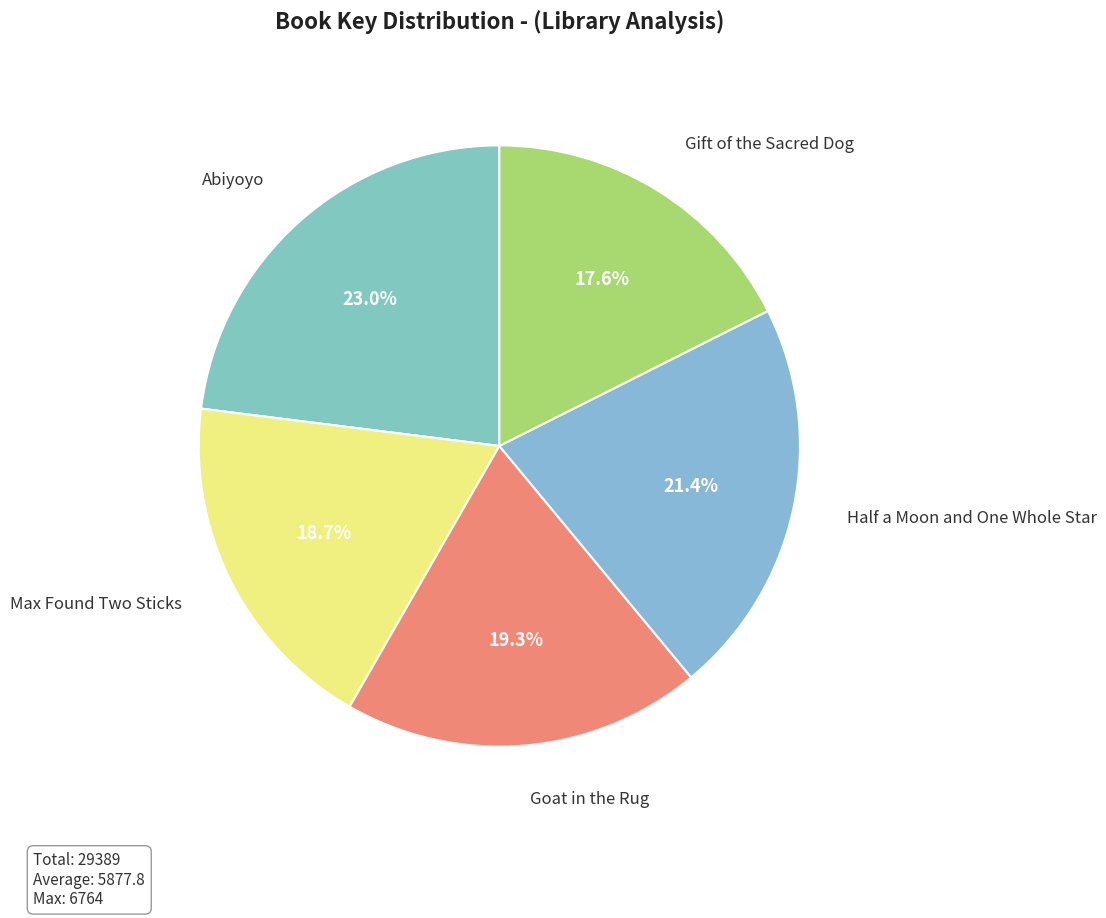

Count the number of slices in the pie.

5